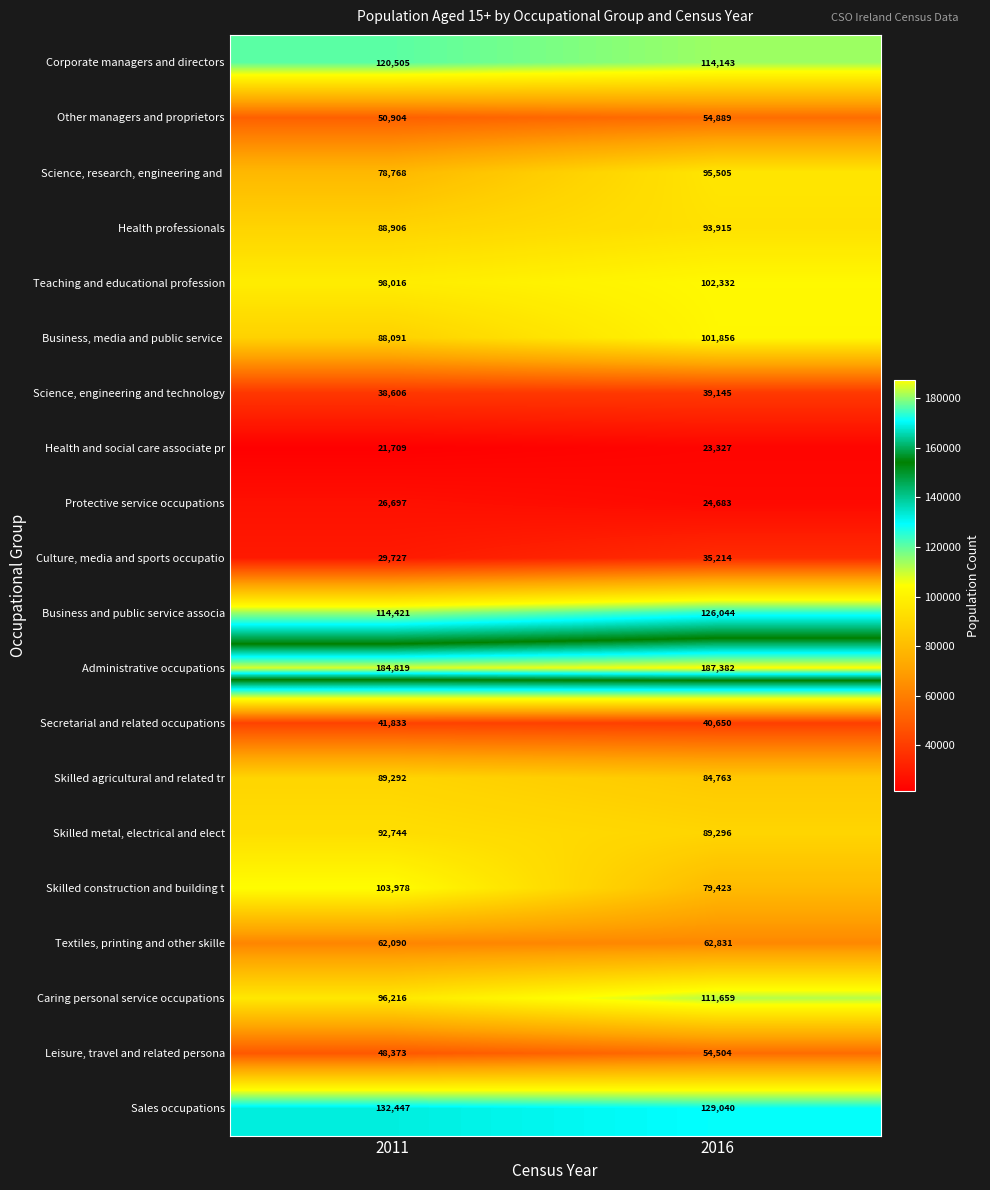

What is the total value across all series at 2011?

1608142